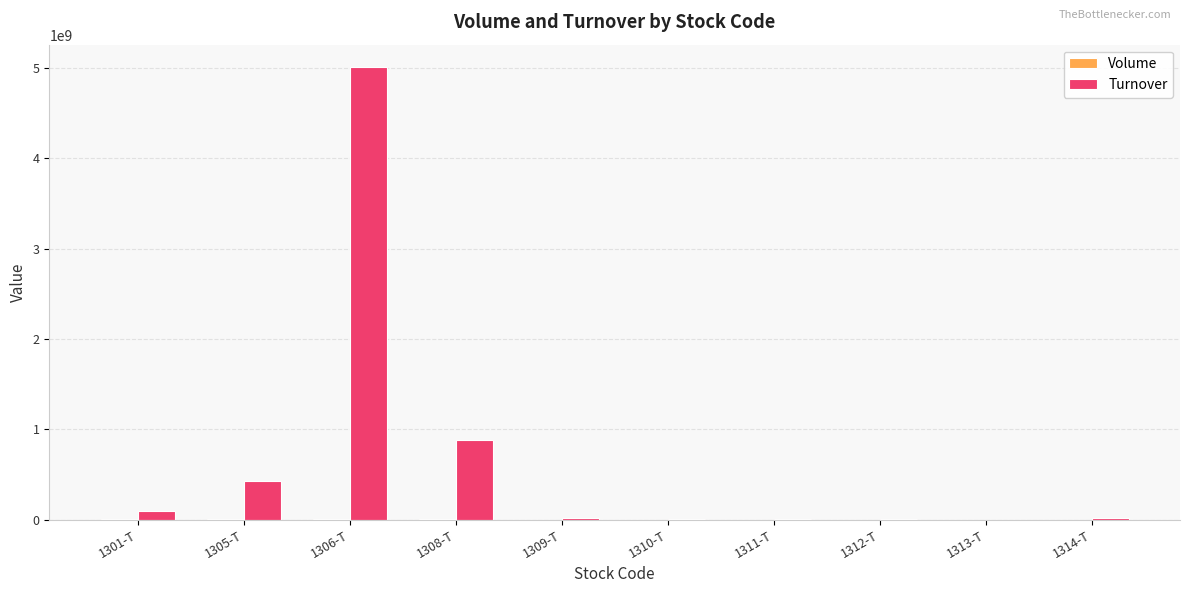

What is the maximum value for Turnover?

5006655810